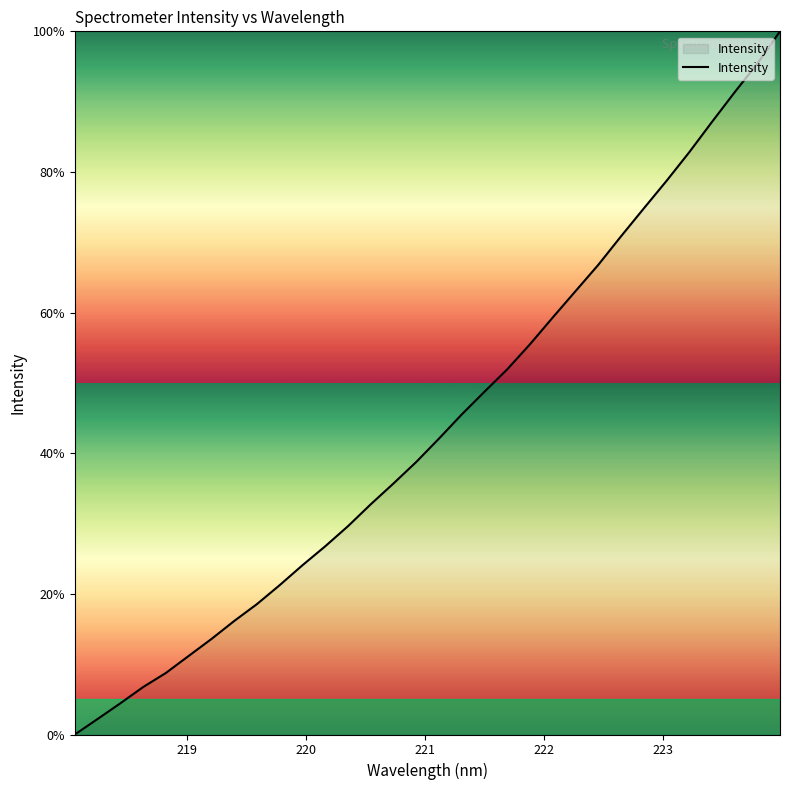

What is the difference between the maximum and minimum values?

100.0